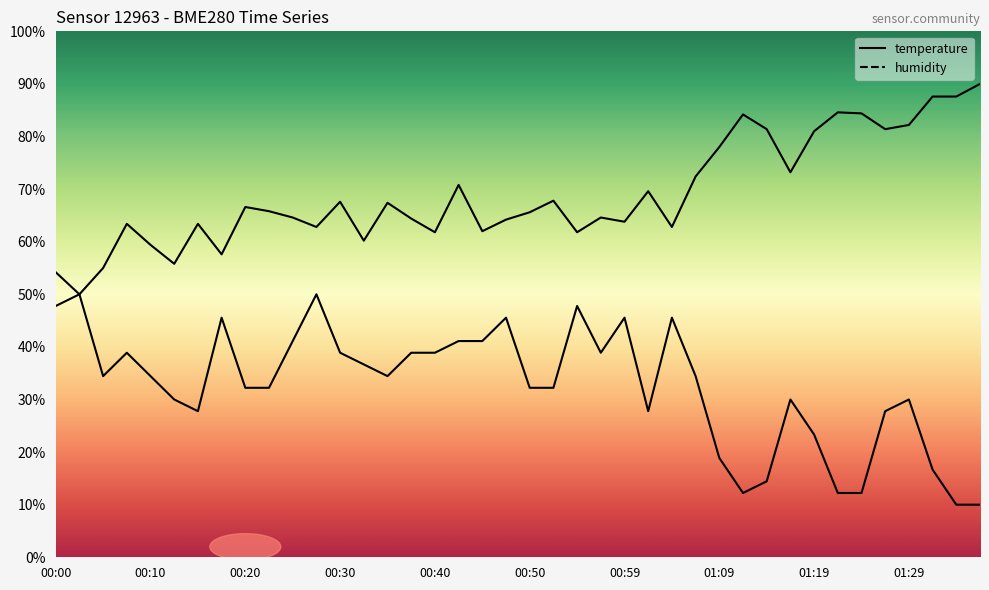

What is the label of the 22nd point from the left?

00:52